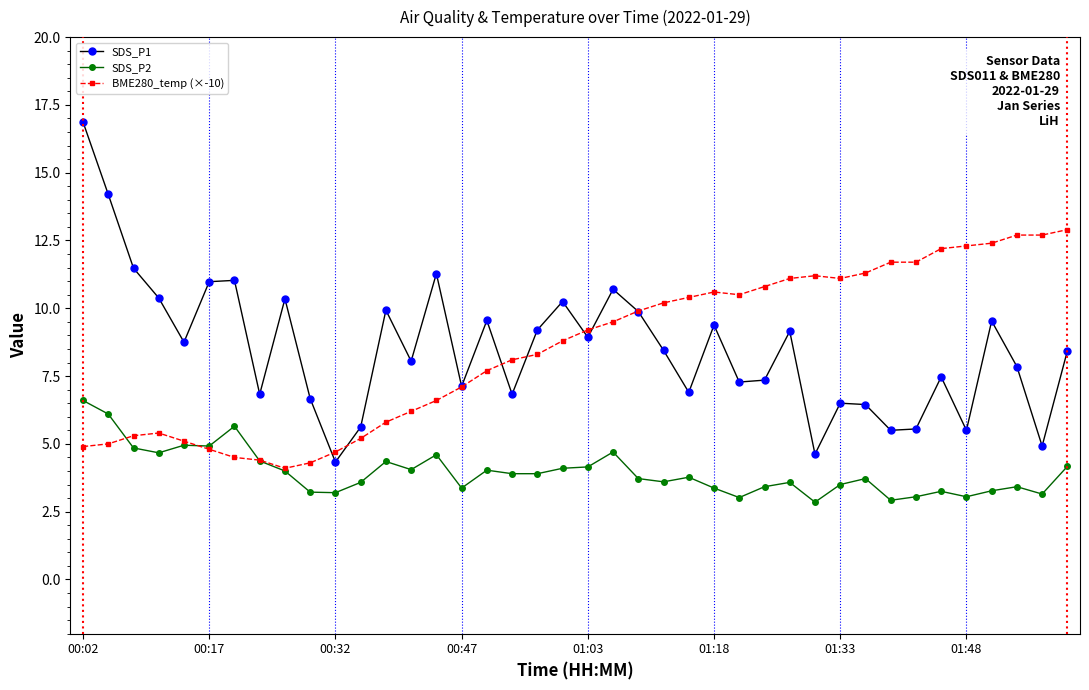

Does the chart display data point markers on the line(s)?

Yes